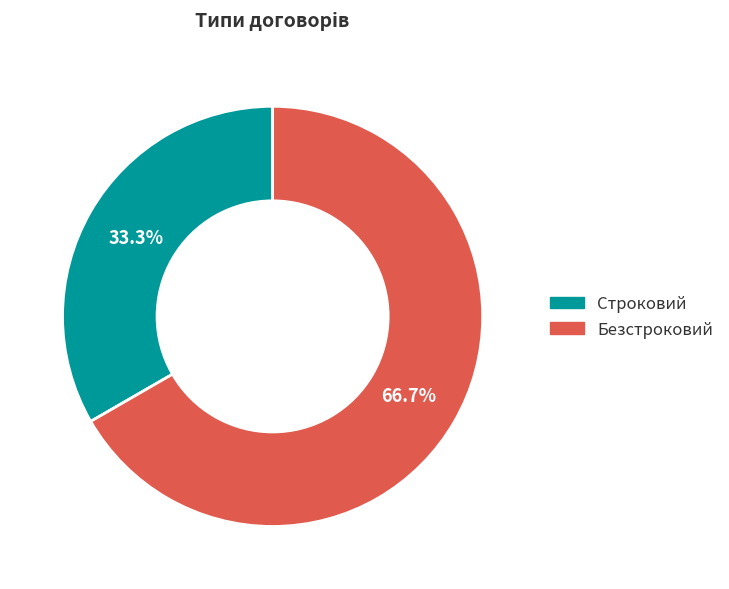

What is the ratio of the value at Безстроковий to the value at Строковий?

2.0